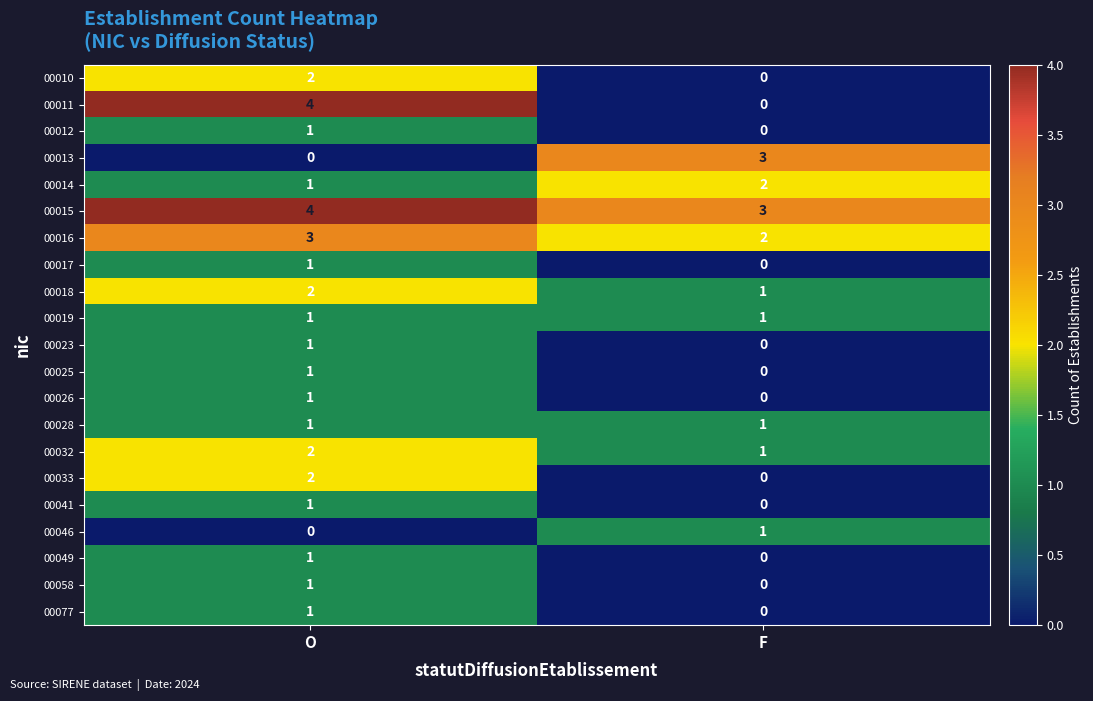

What is the approximate value of 00015 at F?

3